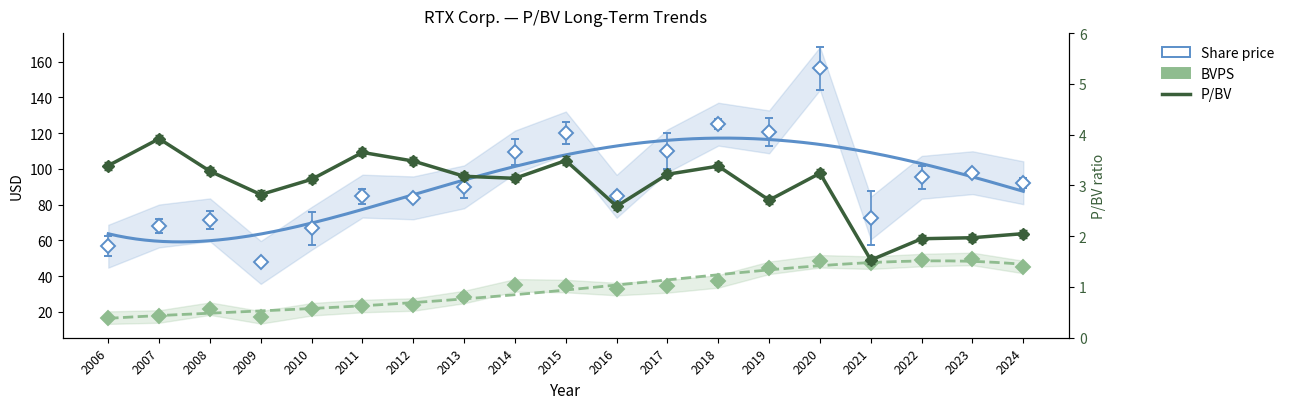

True or false: there are more than 0 points higher than both neighbors.

True